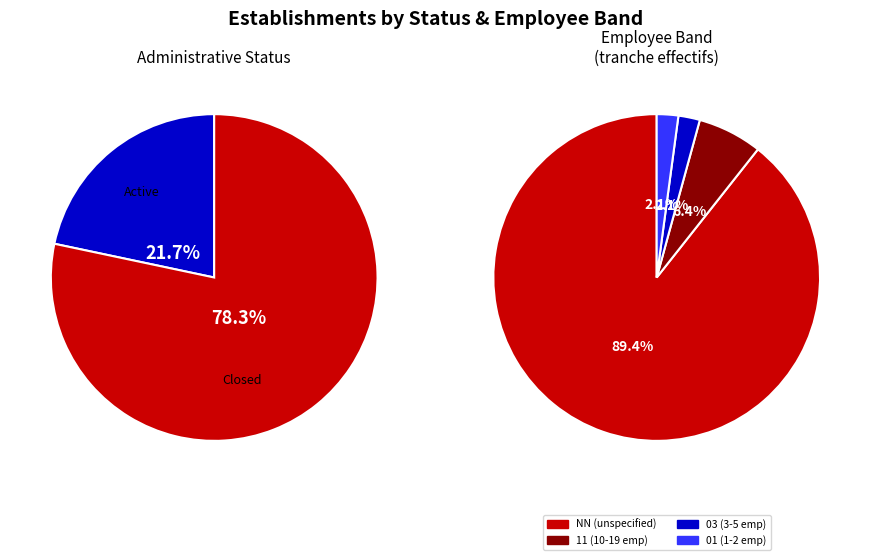

Approximately how many times larger is the value at 03 compared to 11?

0.3